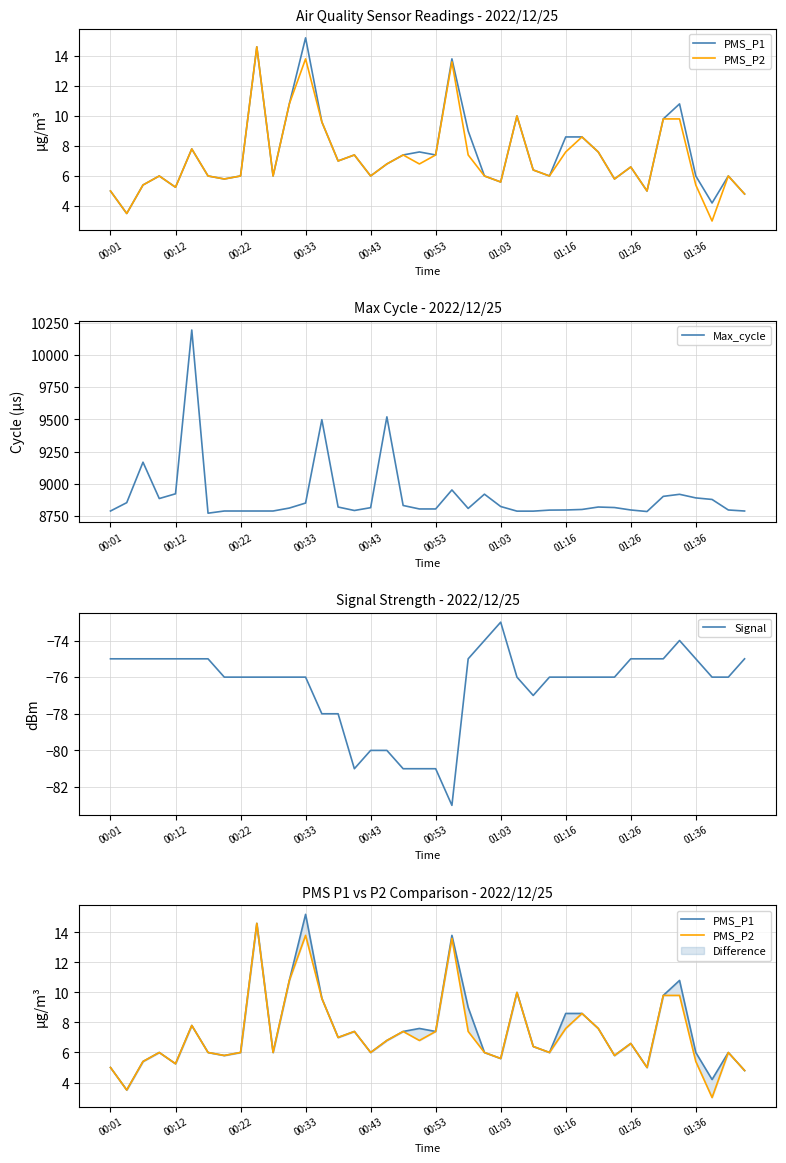

What is the highest value of the Max_cycle series?

10196